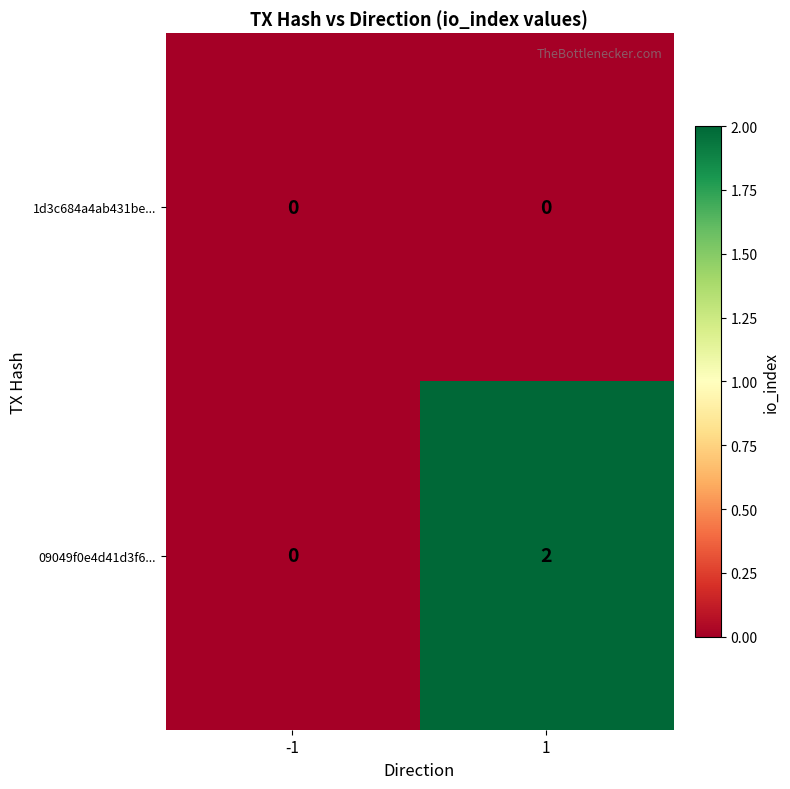

Reading right to left, extract all data points from this chart.

1d3c684a4ab431be...: 0	0
09049f0e4d41d3f6...: 2	0